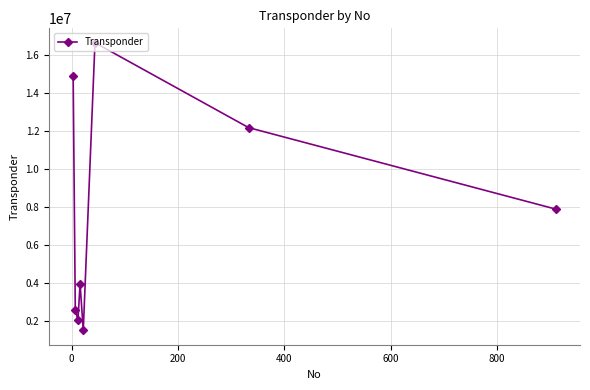

What is the minimum value shown in the chart?

1527592